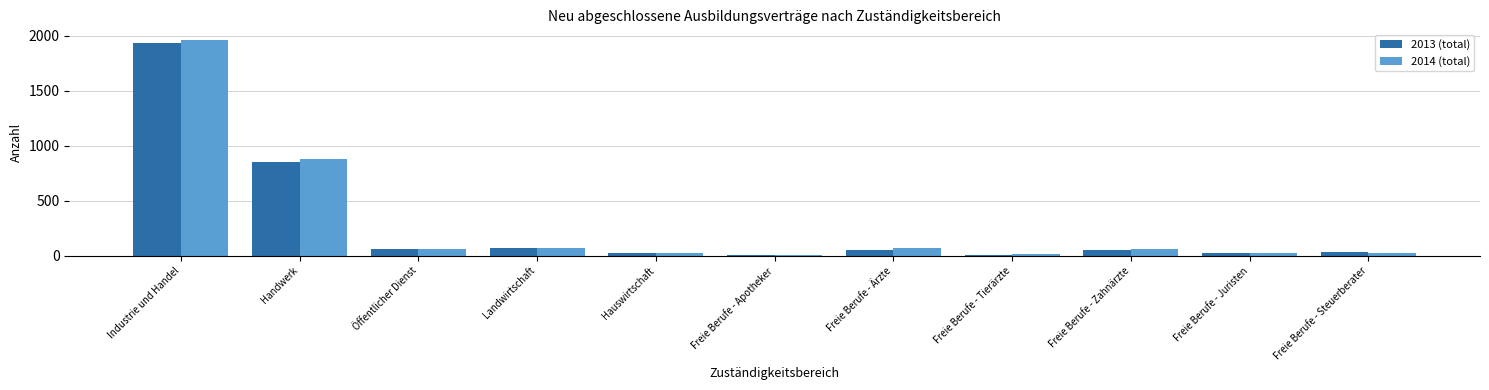

Is the value of 2014 (total) at Freie Berufe - Apotheker greater than the value of 2013 (total) at Freie Berufe - Ärzte?

No